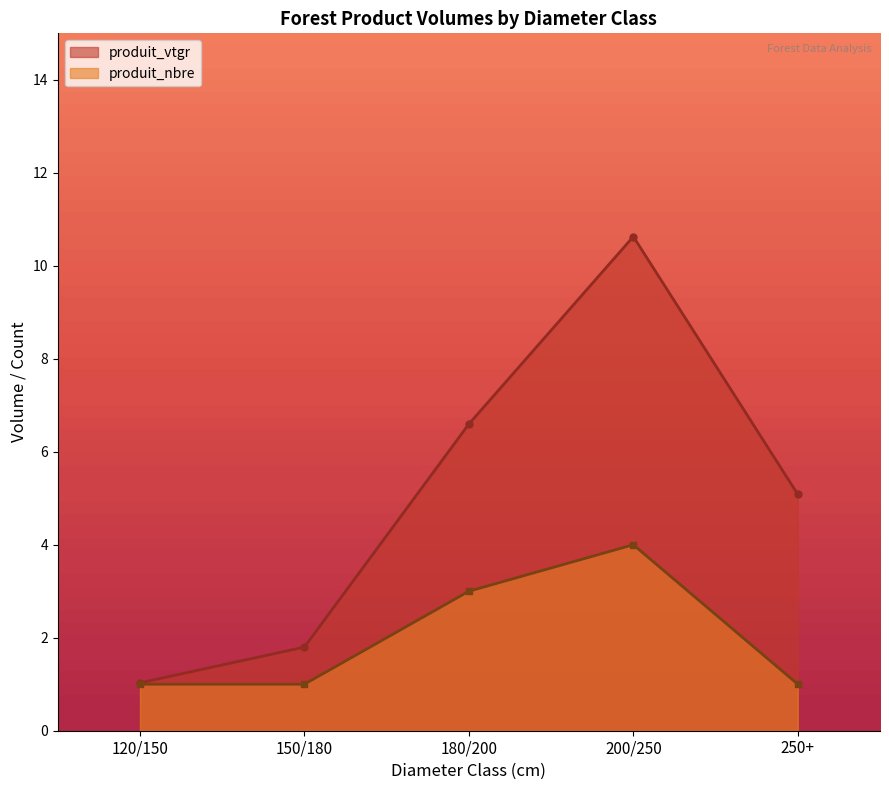

At which label does produit_nbre reach its peak?

200/250